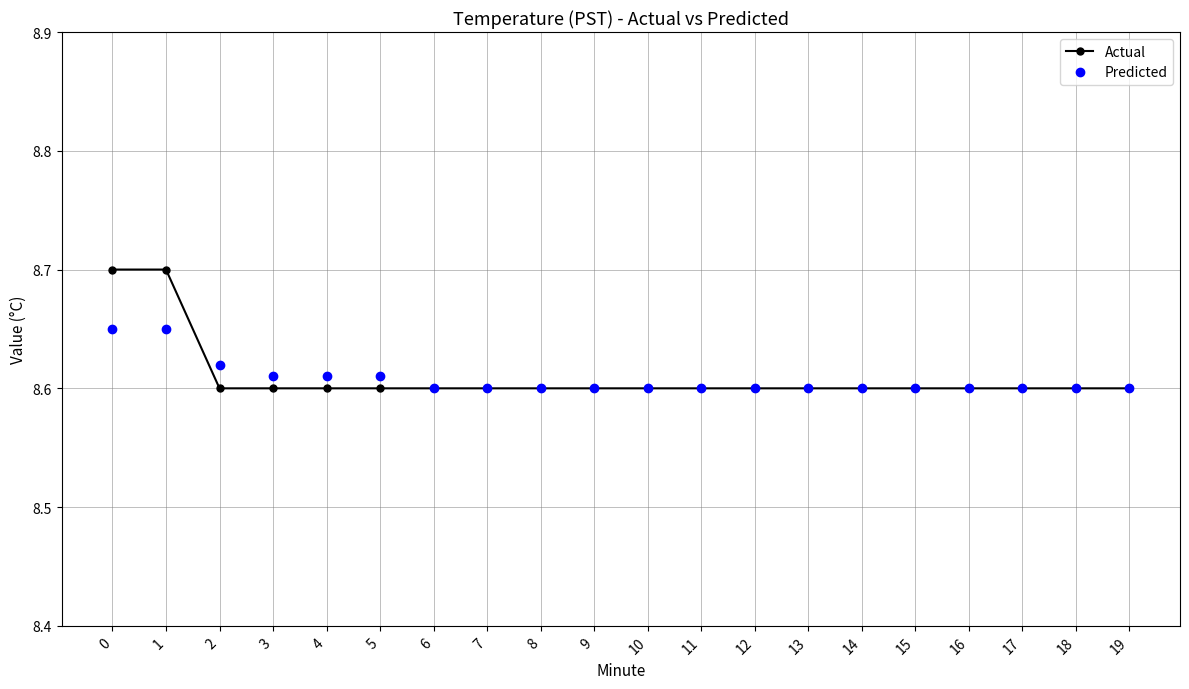

Is this an area chart (filled region under the line)?

No